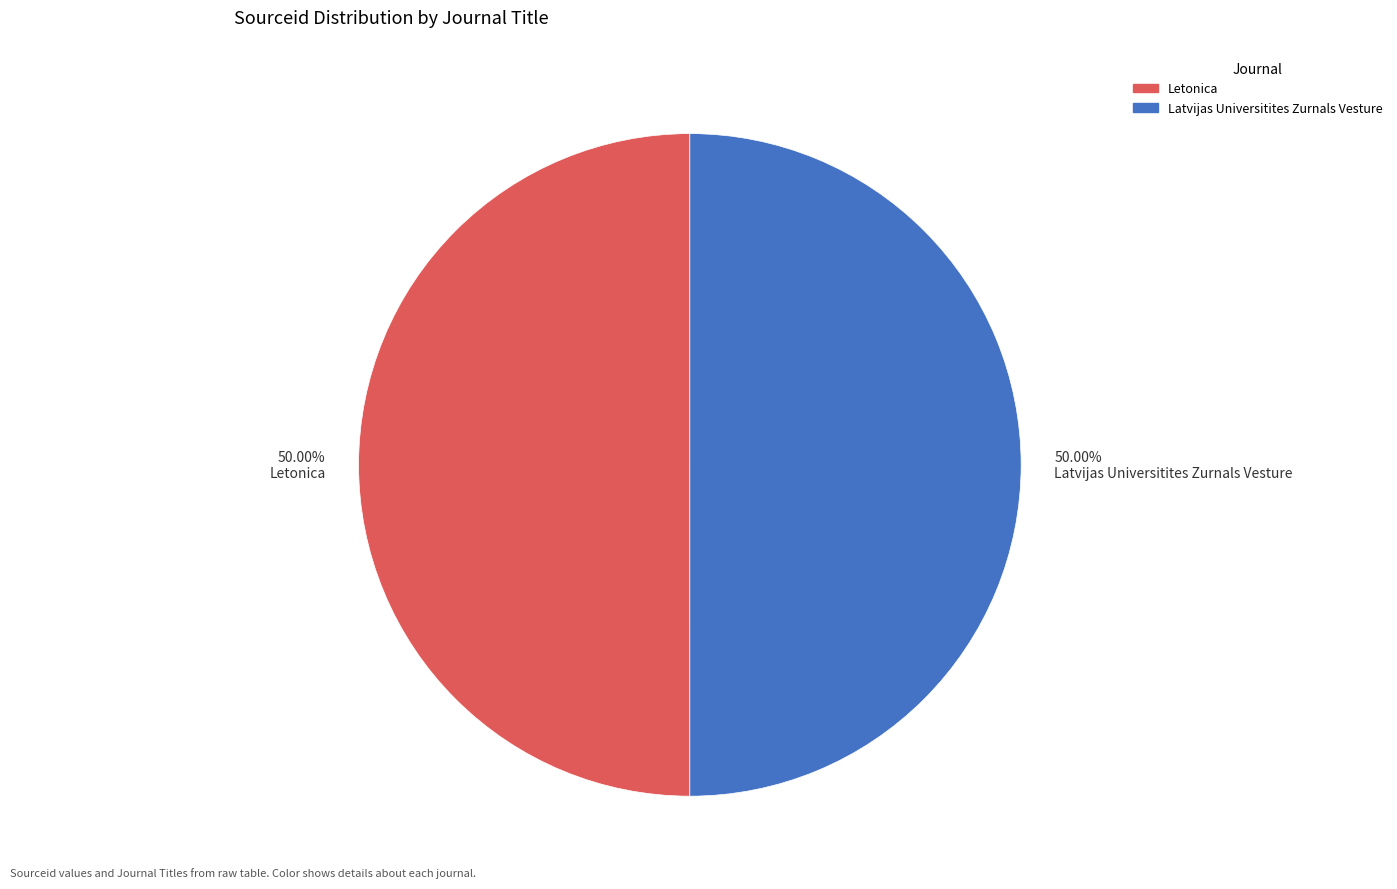

Combined, do 50.00% Letonica and 50.00% Latvijas Universitites Zurnals Vesture account for over 50%?

Yes